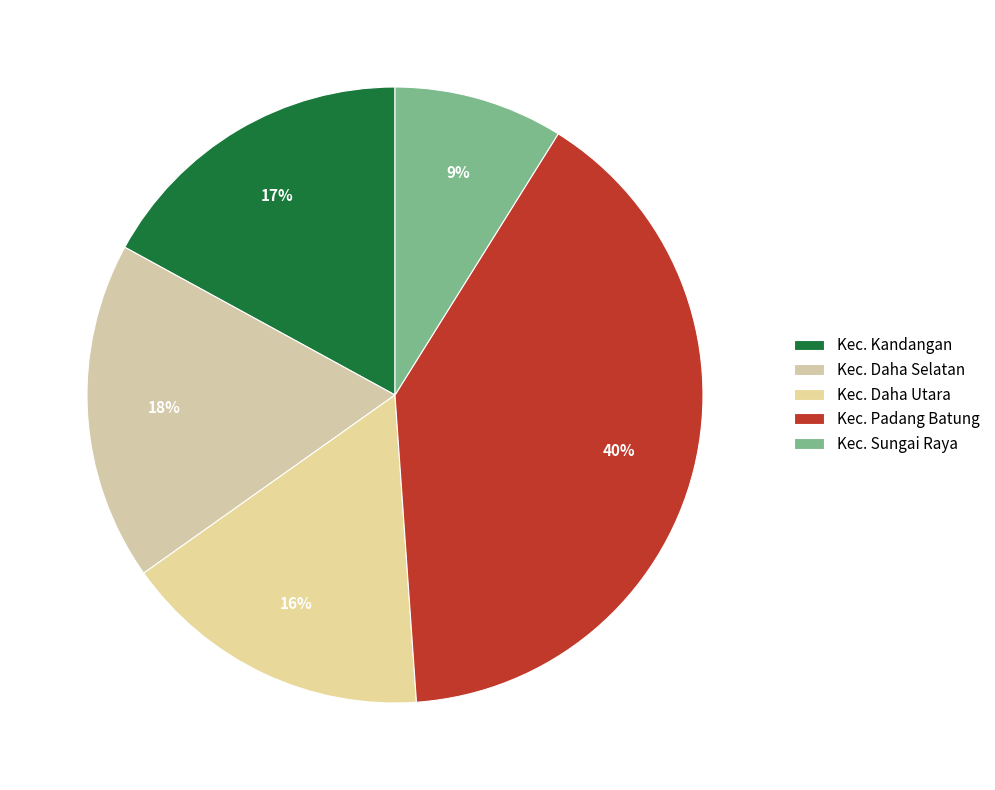

Combined, do Kec. Sungai Raya and Kec. Daha Selatan account for over 50%?

No